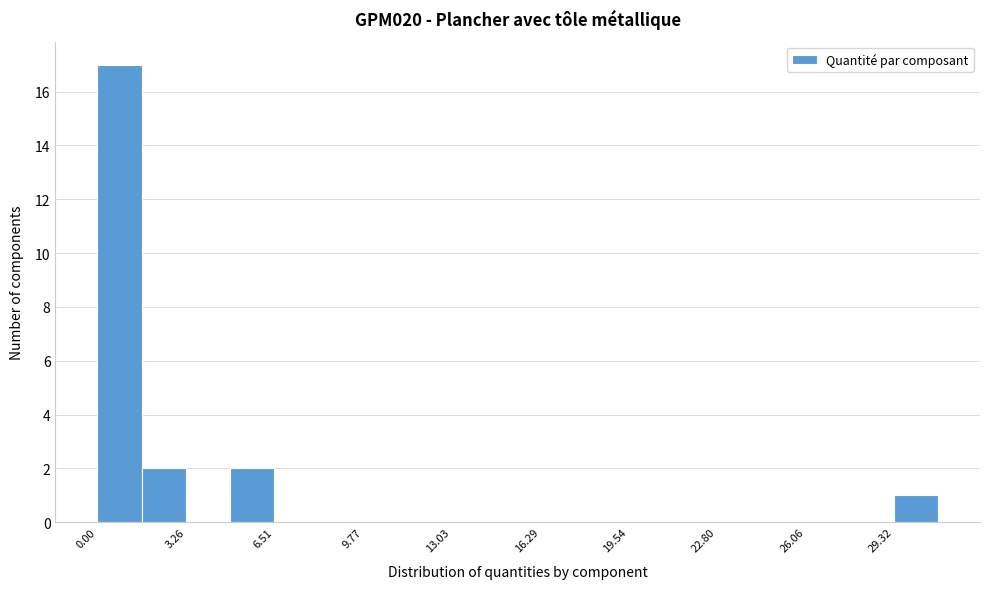

Around what value on the x-axis is the tallest bar? Give the approximate position of its centre, as read against the axis.

1.0